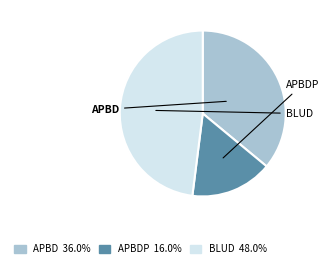

Is there any slice that represents more than half of the pie?

No